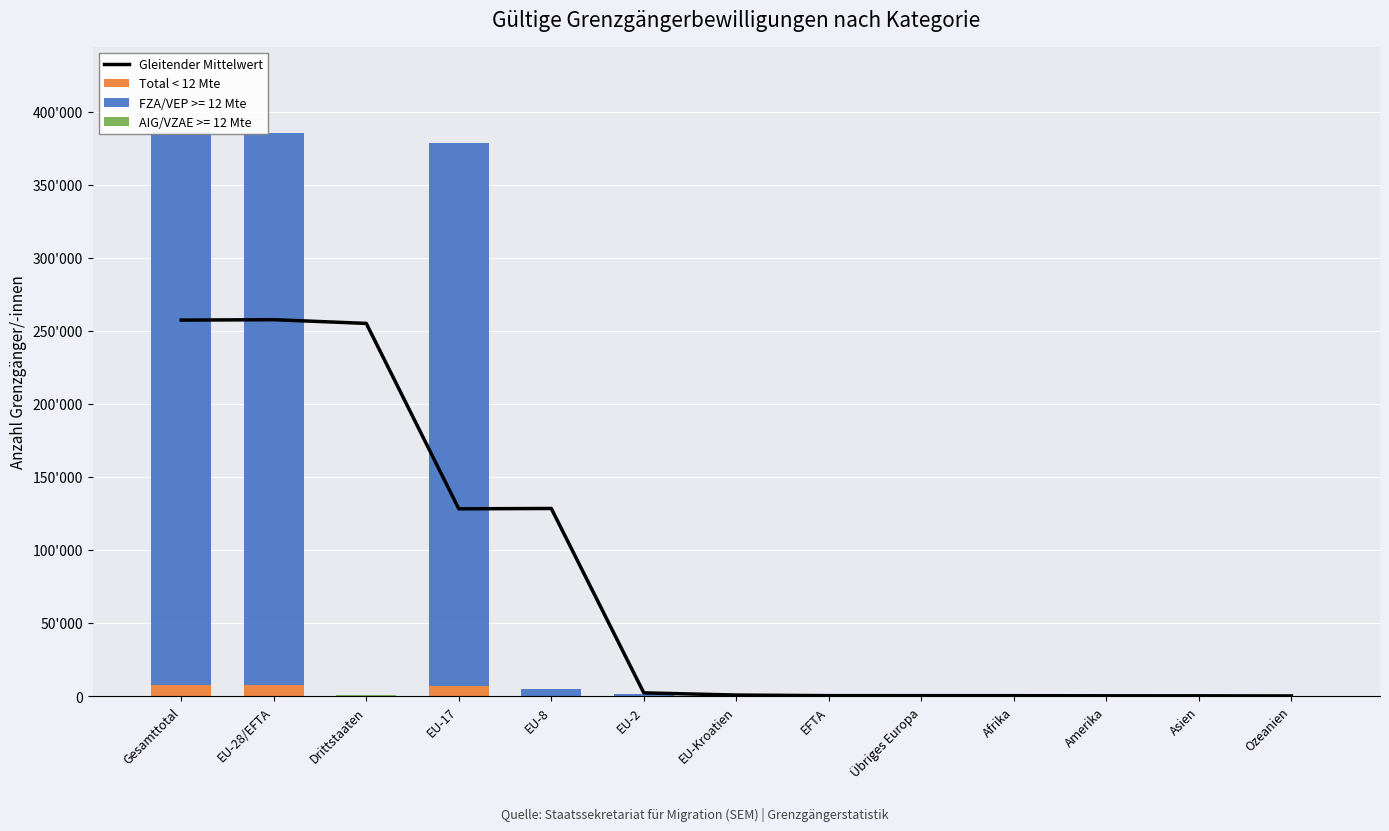

What is the value of the Total < 12 Mte bar at the 12th from the left?

13.0